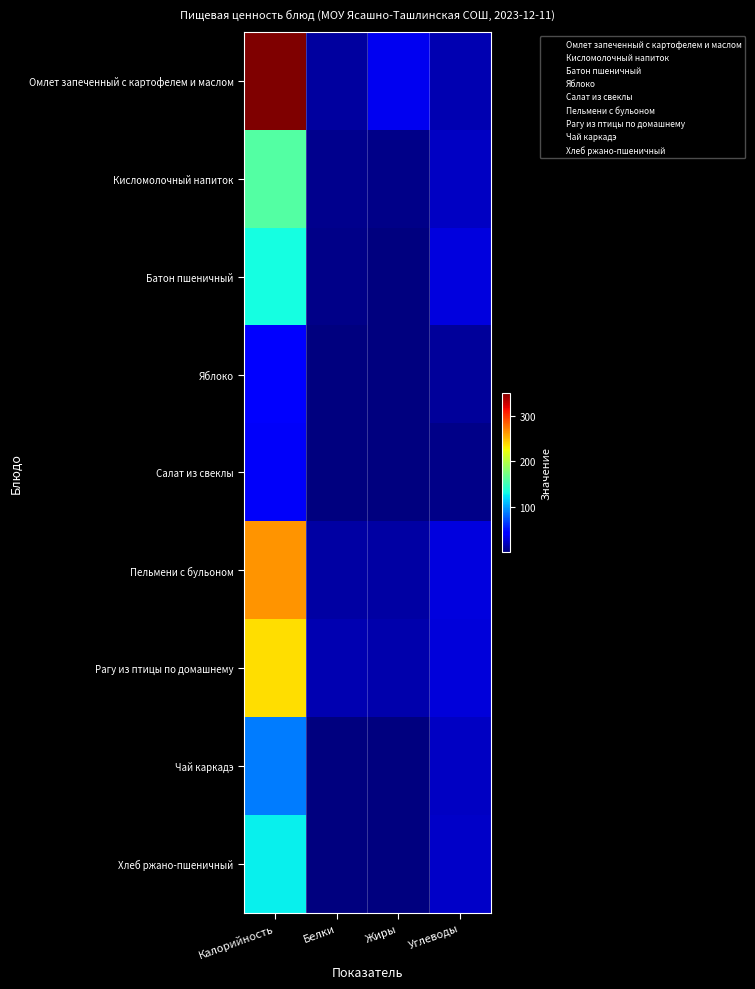

Reading left to right, what are all the values shown in this chart?

Омлет запеченный с картофелем и маслом: Калорийность=350.0	Белки=11.0	Жиры=36.0	Углеводы=16.0
Кисломолочный напиток: Калорийность=158.0	Белки=6.0	Жиры=5.0	Углеводы=22.0
Батон пшеничный: Калорийность=133.0	Белки=5.0	Жиры=1.0	Углеводы=30.0
Яблоко: Калорийность=43.0	Белки=1.0	Жиры=1.0	Углеводы=10.0
Салат из свеклы: Калорийность=38.0	Белки=1.0	Жиры=1.0	Углеводы=5.0
Пельмени с бульоном: Калорийность=264.0	Белки=13.0	Жиры=12.0	Углеводы=30.0
Рагу из птицы по домашнему: Калорийность=236.0	Белки=16.0	Жиры=15.0	Углеводы=29.0
Чай каркадэ: Калорийность=87.0	Белки=1.0	Жиры=1.0	Углеводы=22.0
Хлеб ржано-пшеничный: Калорийность=126.7	Белки=1.9	Жиры=1.0	Углеводы=24.0